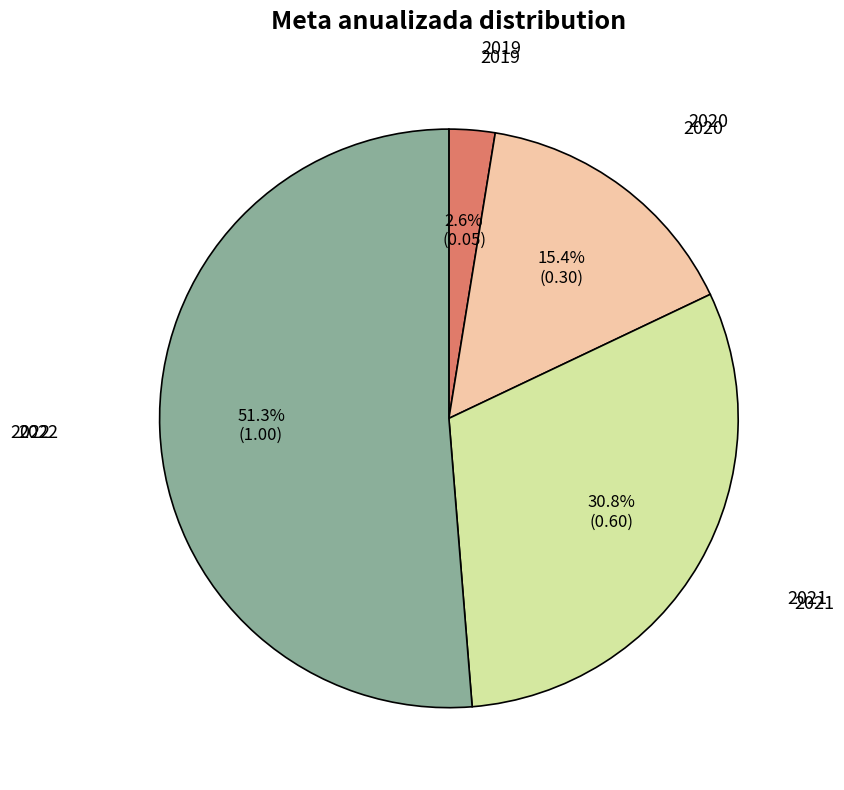

Is there any slice that represents more than half of the pie?

Yes